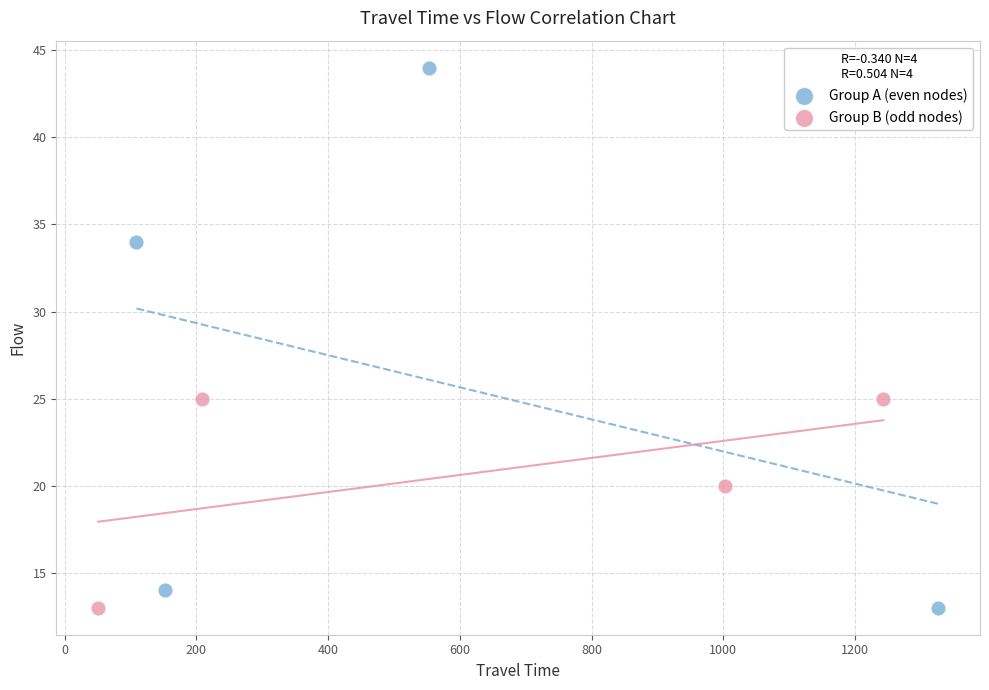

Which series has the widest spread of Y values?

Group A (even nodes)